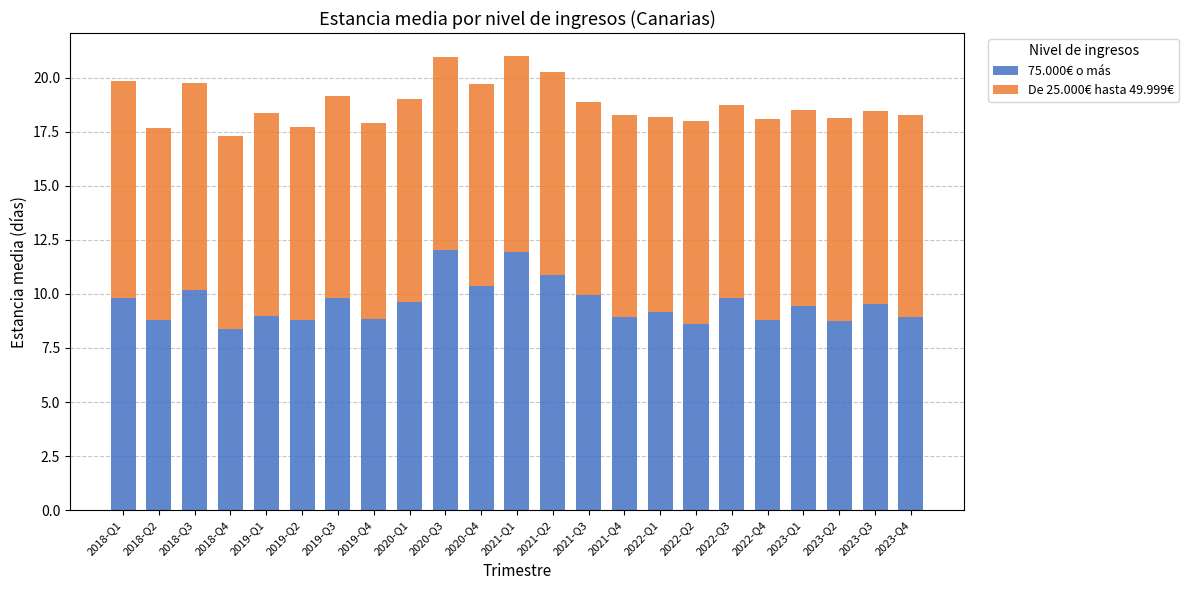

What is the total value across all series at 2021-Q1?

21.0